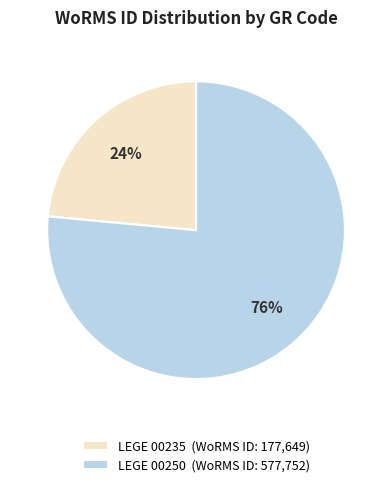

Which has a higher value, LEGE 00235 (WoRMS ID: 177,649) or LEGE 00250 (WoRMS ID: 577,752)?

LEGE 00250 (WoRMS ID: 577,752)